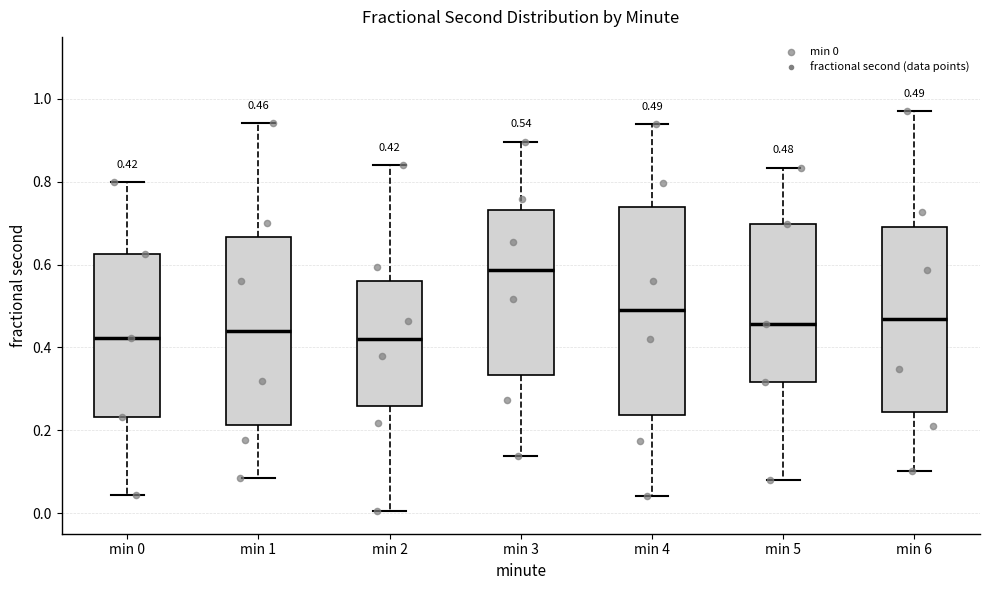

Which box is the tallest, from its lower edge to its upper edge?

min 4